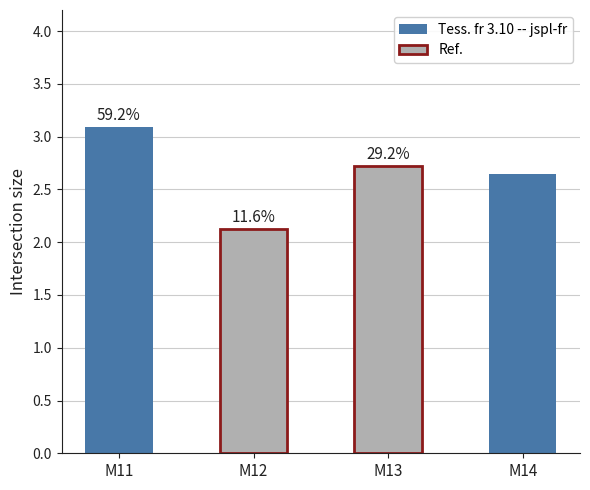

The M11 series shows 3.0 at M14. True or false?

False